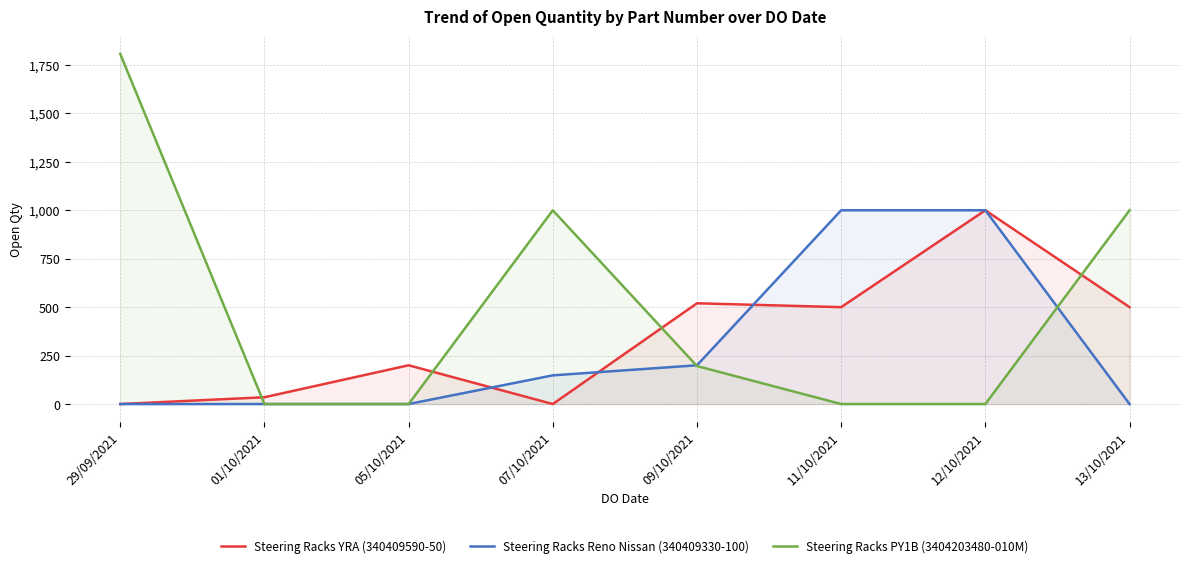

True or false: Steering Racks PY1B (3404203480-010M) has more than 0 interior local peaks.

True